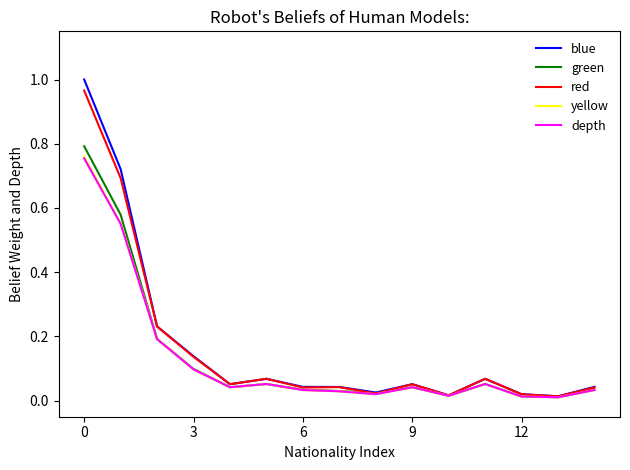

Is this an area chart (filled region under the line)?

No